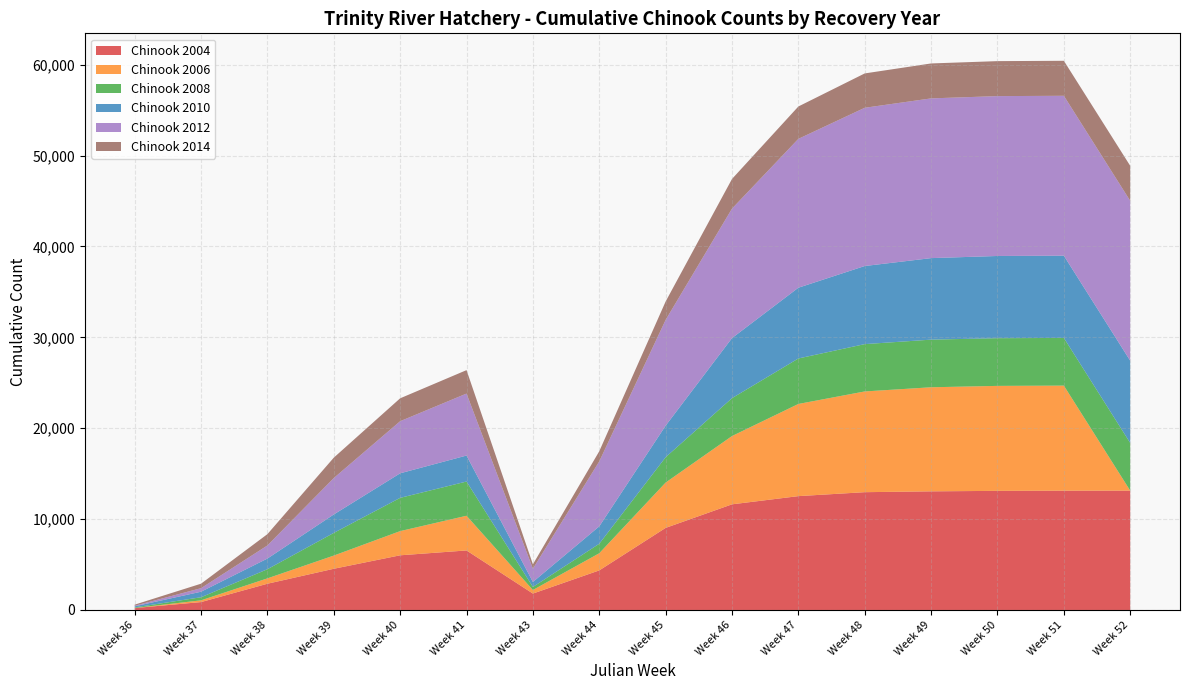

Reading left to right, extract all data points from this chart.

Chinook 2004: 212	870	2888	4535	6017	6550	1807	4355	9033	11625	12528	12962	13054	13107	13127	13129
Chinook 2006: 6	193	591	1452	2661	3818	392	1887	4987	7513	10141	11084	11451	11550	11560	0
Chinook 2008: 66	338	1006	2495	3659	3766	334	1045	2789	4169	5005	5207	5241	5248	5248	5248
Chinook 2010: 119	609	1174	2029	2702	2859	549	1916	3470	6608	7785	8594	8969	9046	9048	9049
Chinook 2012: 63	389	1441	4006	5733	6820	1460	7146	11639	14247	16379	17411	17576	17590	17594	17594
Chinook 2014: 120	494	1245	2243	2519	2578	482	1116	2025	3264	3562	3780	3844	3849	3850	3851